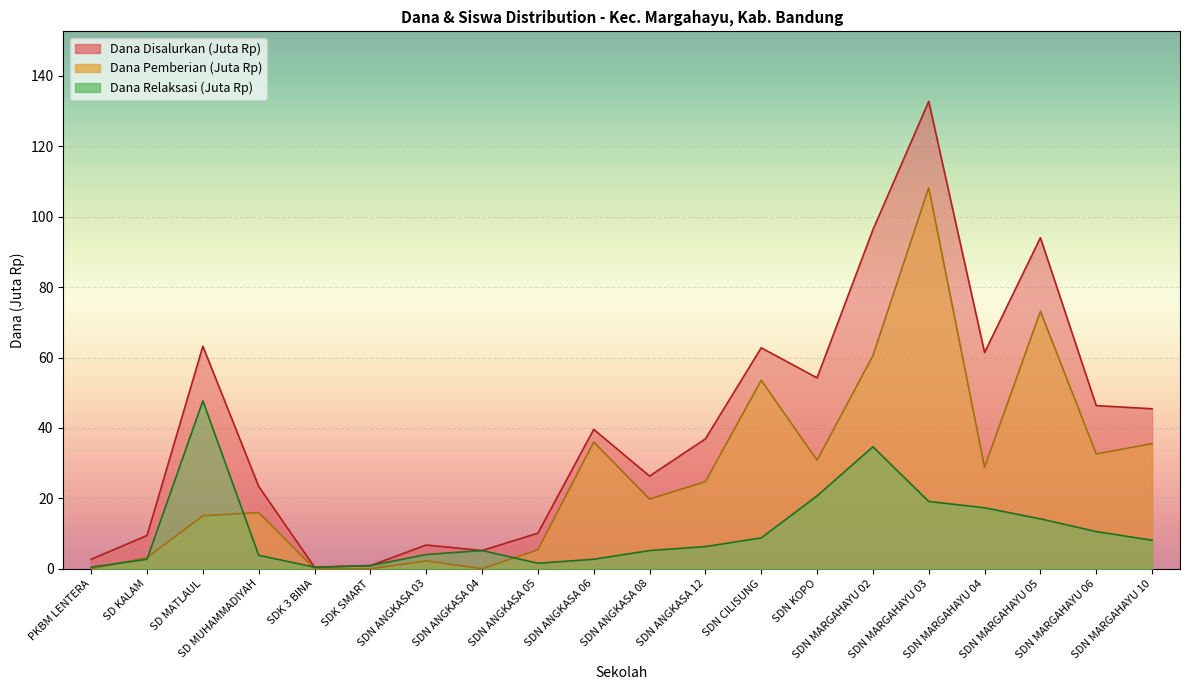

The Pemberian series shows 0.0 at SDN ANGKASA 04. True or false?

True